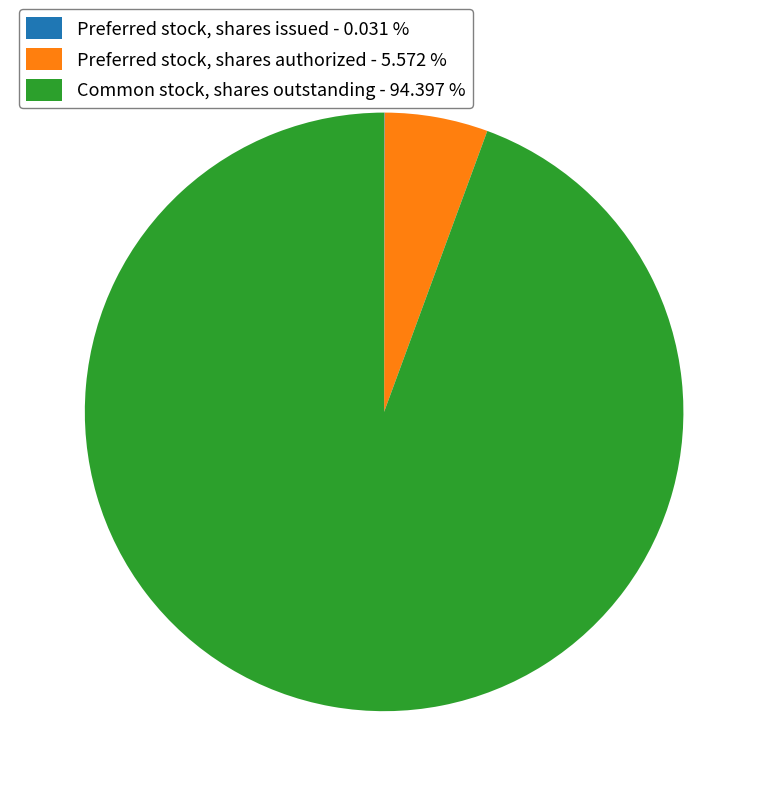

Does any single category account for the majority?

Yes